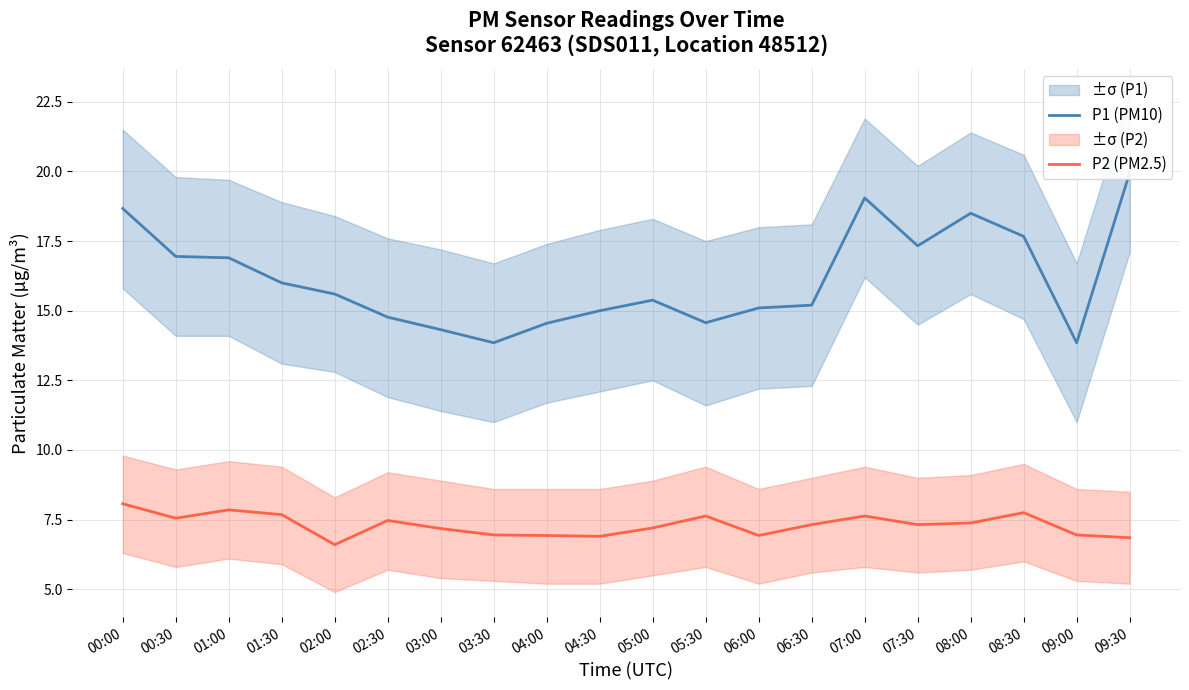

How many lines are shown in the chart?

2